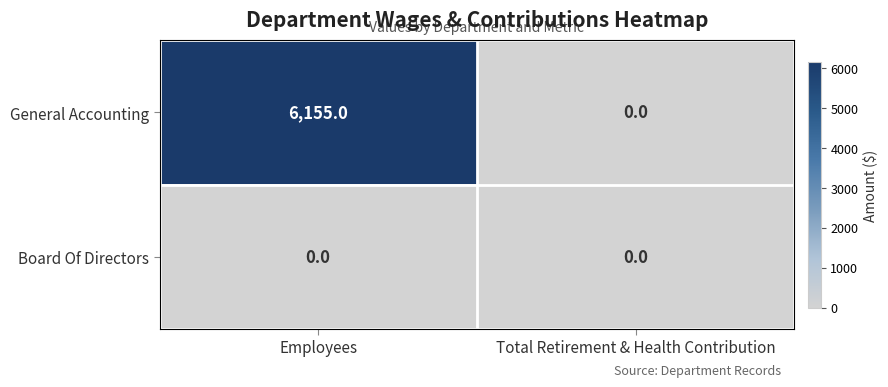

Which label corresponds to the largest value in the chart?

Employees